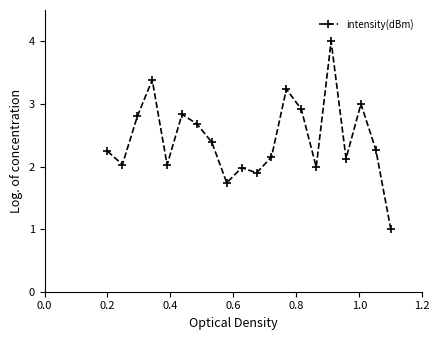

What is the greatest value displayed?

4.0